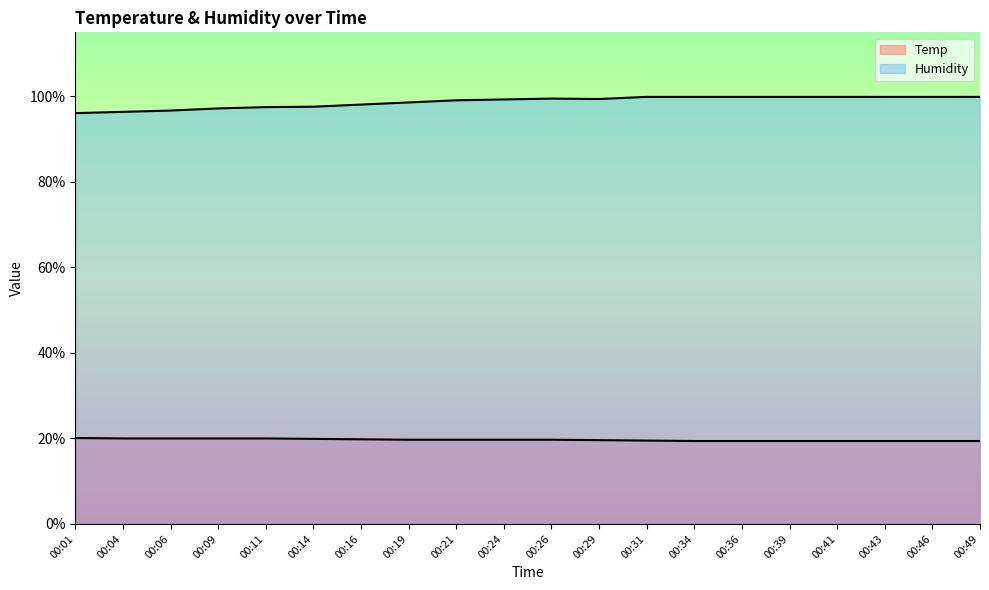

What are all the series names shown in the legend?

Temp, Humidity